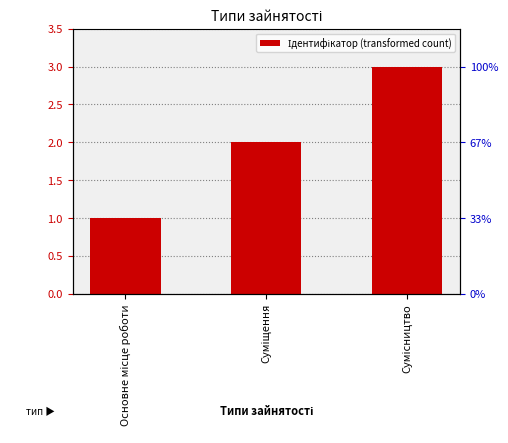

Rank the categories by value from highest to lowest.

Сумісництво, Суміщення, Основне місце роботи